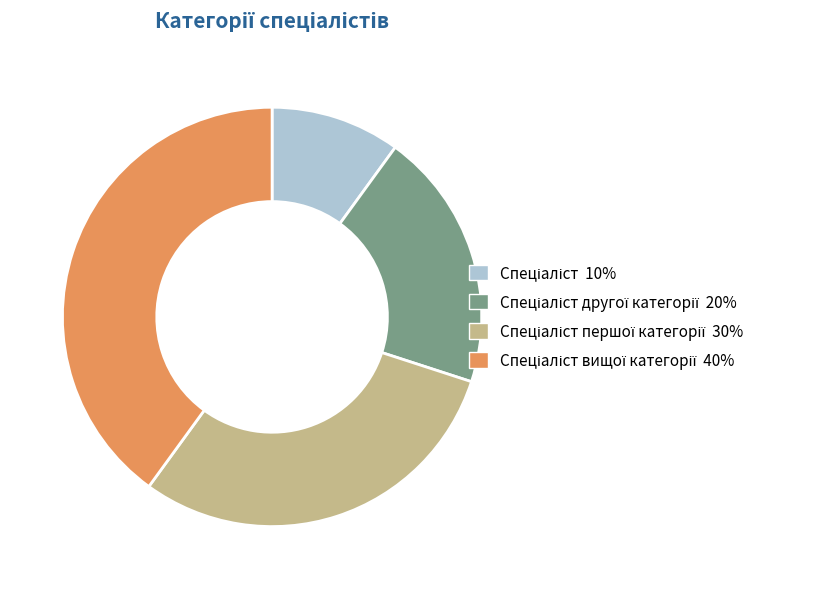

Does any single category account for the majority?

No